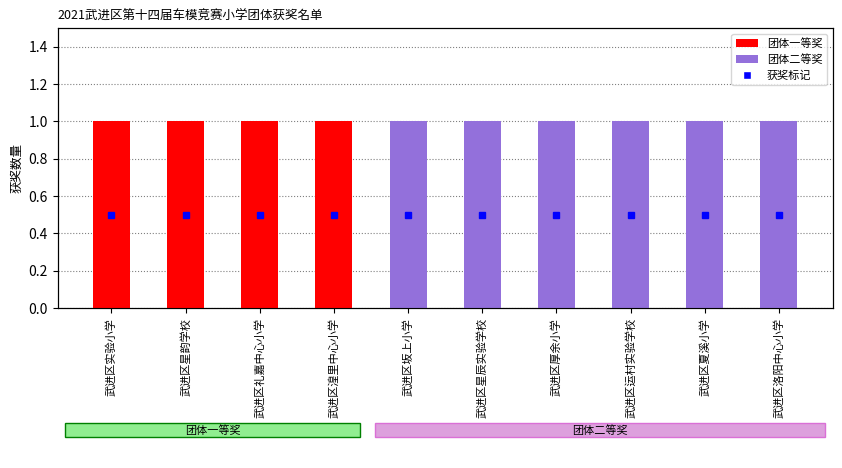

How many positive values does the 团体二等奖 series have?

6